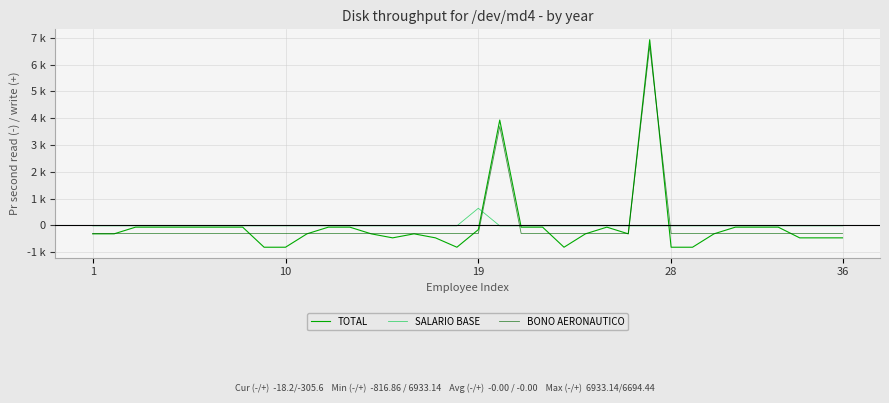

Reading left to right, extract all data points from this chart.

TOTAL: -316.9	-316.9	-66.9	-66.9	-66.9	-66.9	-66.9	-66.9	-816.9	-816.9	-316.9	-66.9	-66.9	-316.9	-466.9	-316.9	-466.9	-816.9	-159.9	3933.1	-66.9	-66.9	-816.9	-316.9	-66.9	-316.9	6933.1	-816.9	-816.9	-316.9	-66.9	-66.9	-66.9	-466.9	-466.9	-466.9
SALARIO BASE: -18.2	-18.2	-18.2	-18.2	-18.2	-18.2	-18.2	-18.2	-18.2	-18.2	-18.2	-18.2	-18.2	-18.2	-18.2	-18.2	-18.2	-18.2	638.8	-18.2	-18.2	-18.2	-18.2	-18.2	-18.2	-18.2	-18.2	-18.2	-18.2	-18.2	-18.2	-18.2	-18.2	-18.2	-18.2	-18.2
BONO AERONAUTICO: -305.6	-305.6	-305.6	-305.6	-305.6	-305.6	-305.6	-305.6	-305.6	-305.6	-305.6	-305.6	-305.6	-305.6	-305.6	-305.6	-305.6	-305.6	-305.6	3694.4	-305.6	-305.6	-305.6	-305.6	-305.6	-305.6	6694.4	-305.6	-305.6	-305.6	-305.6	-305.6	-305.6	-305.6	-305.6	-305.6